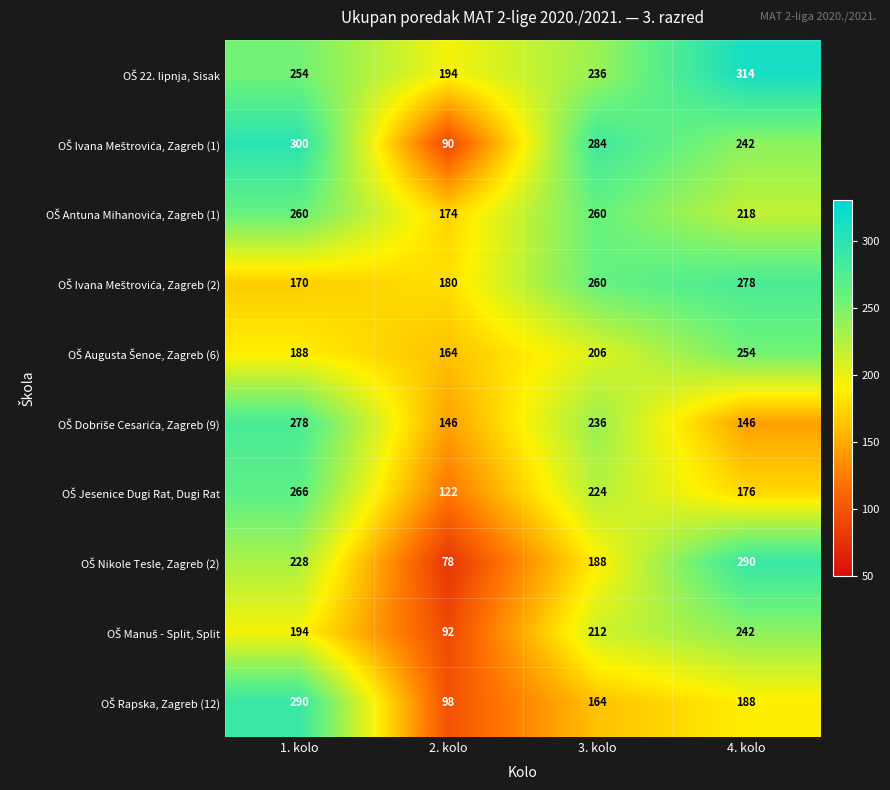

Which category has the lowest value across all series?

2. kolo